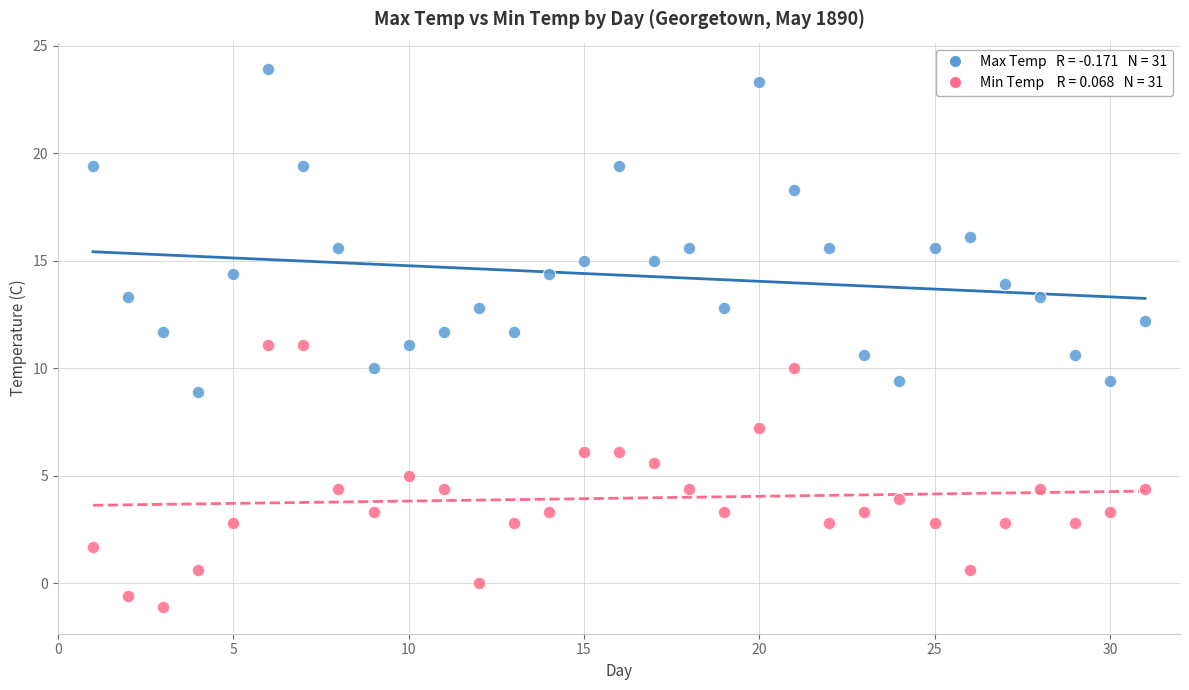

Across all data points, what is the range of X values (max minus min)?

30.0